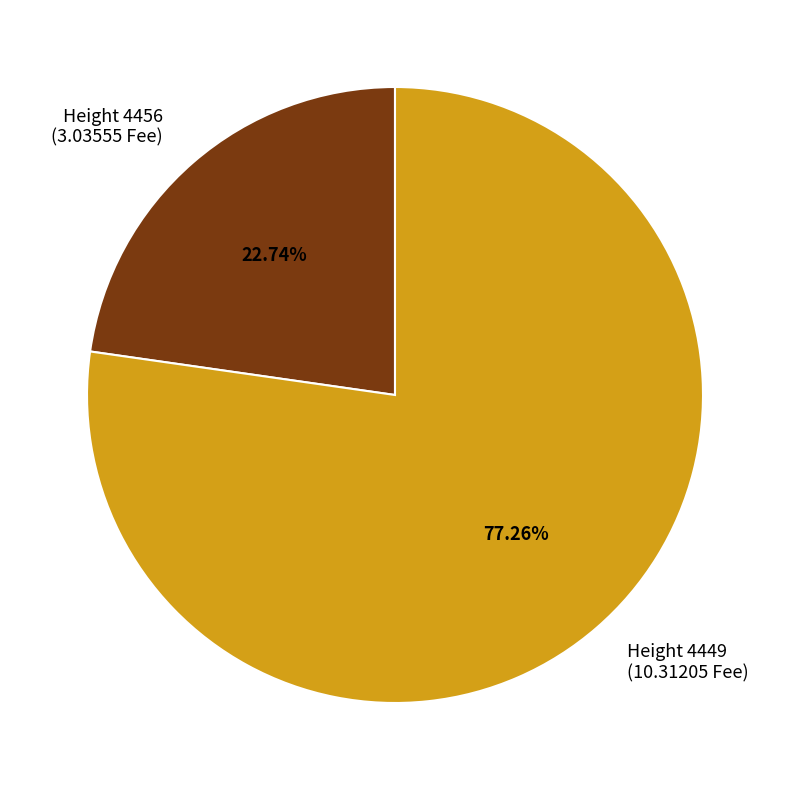

Is the sum of Height 4456 (3.03555 Fee) and Height 4449 (10.31205 Fee) greater than half?

Yes